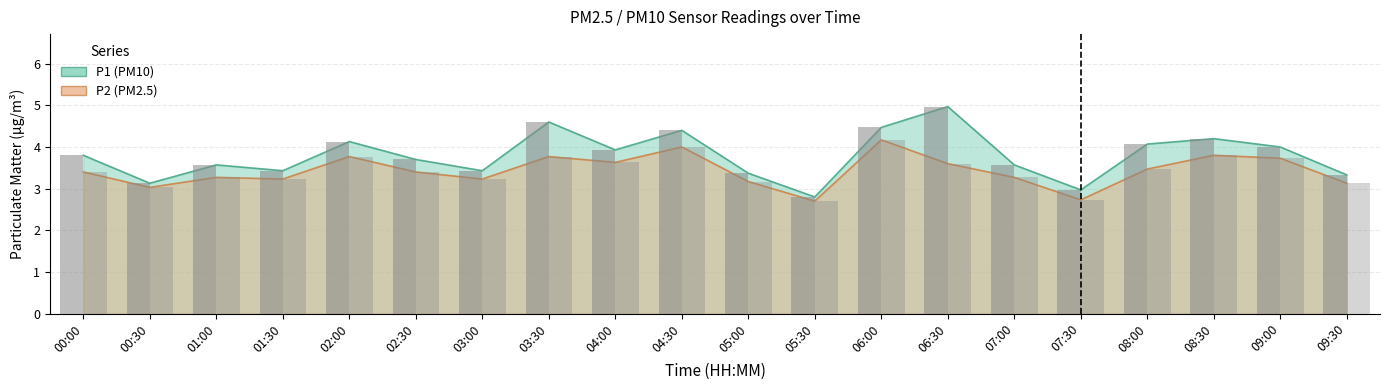

What is the maximum value shown in the chart?

5.0